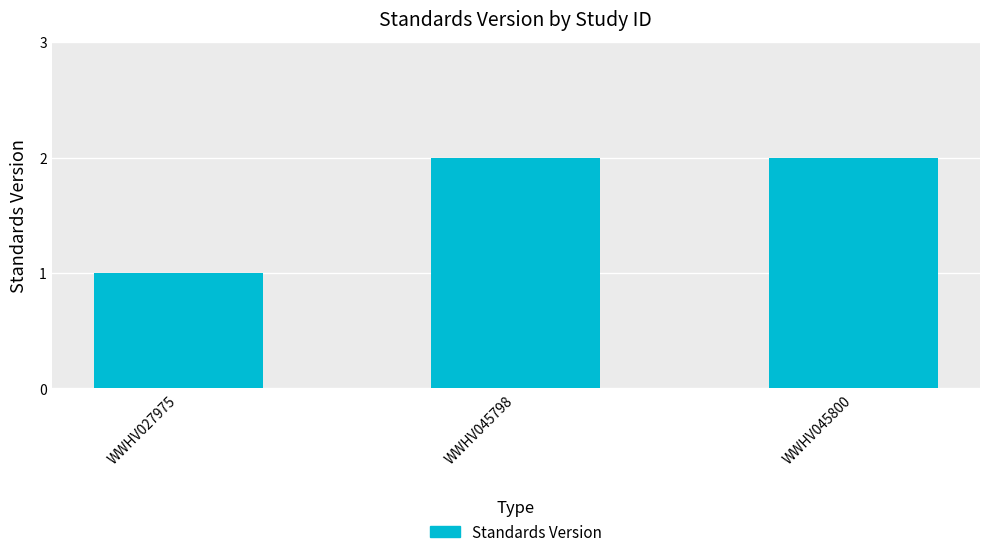

What is the ratio of the value at WWHV045800 to the value at WWHV045798?

1.0